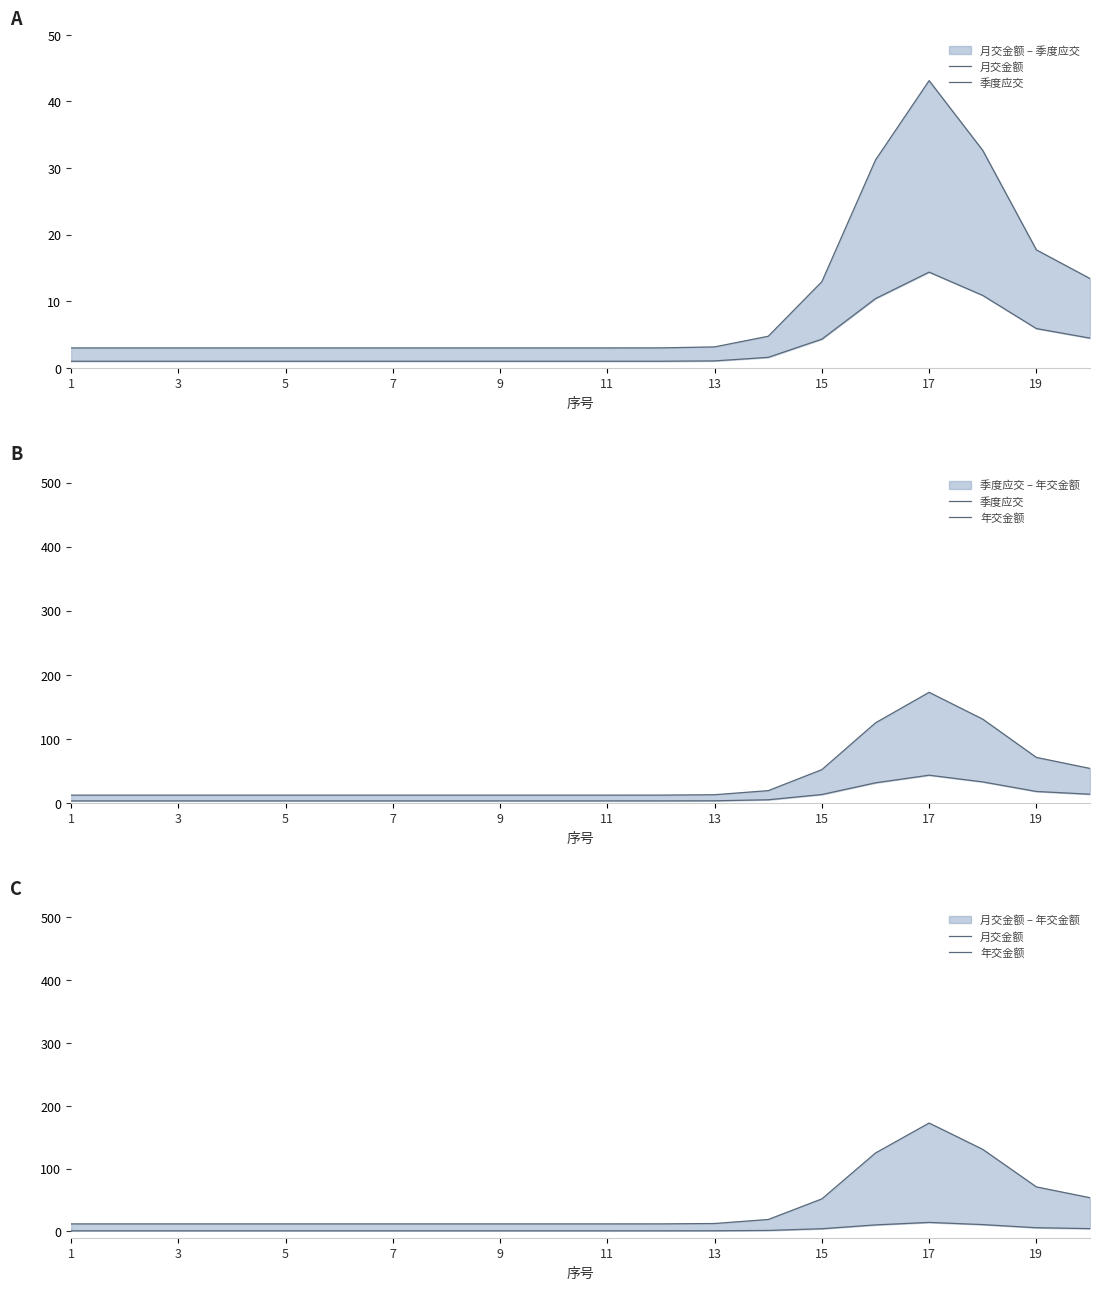

Which series has the largest total across all categories?

年交金额